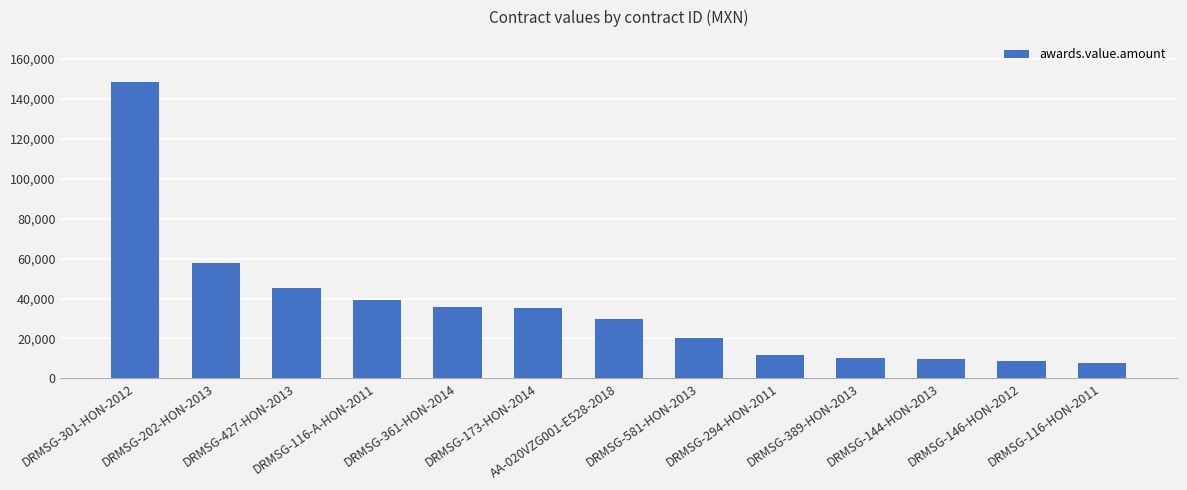

What is the minimum value shown in the chart?

7852.4